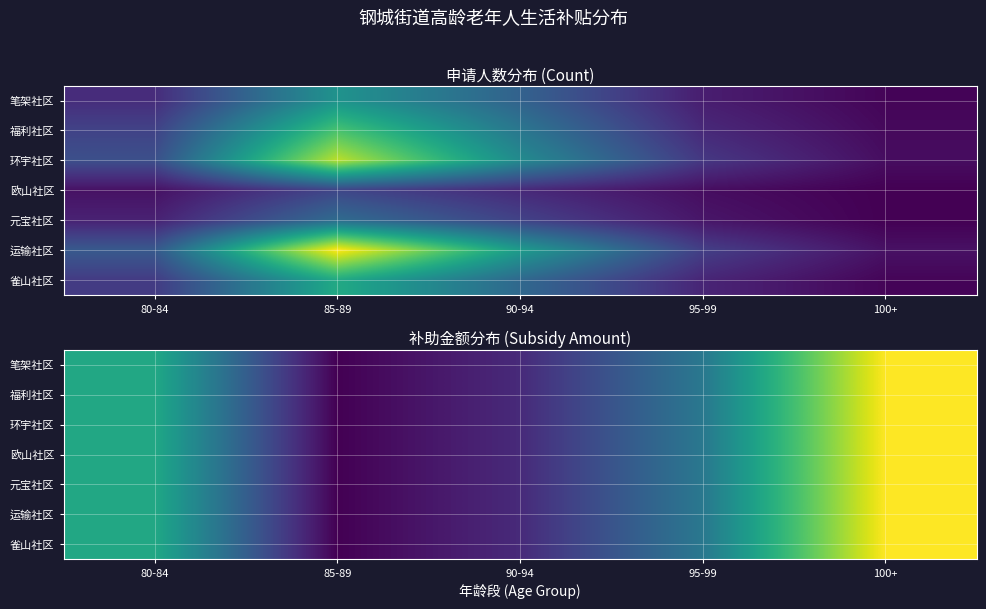

What is the sum of all 雀山社区 values?

780